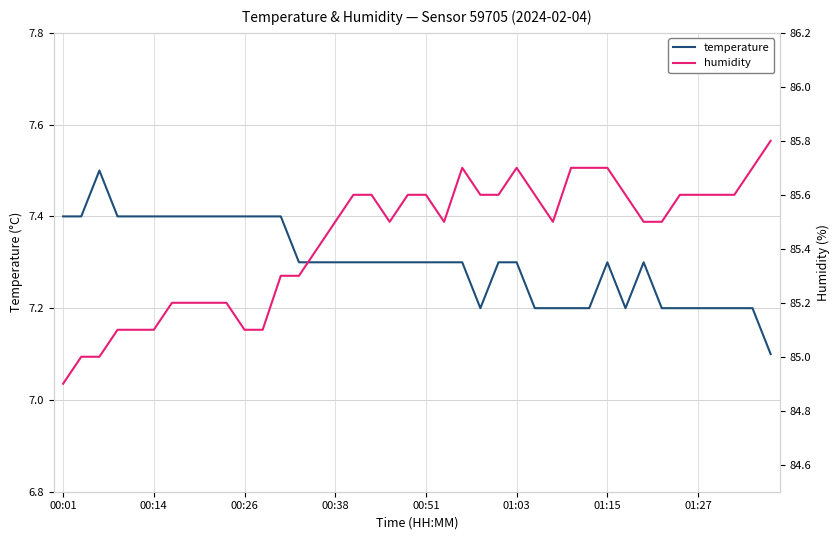

The temperature series shows 12.8 at 26. True or false?

False